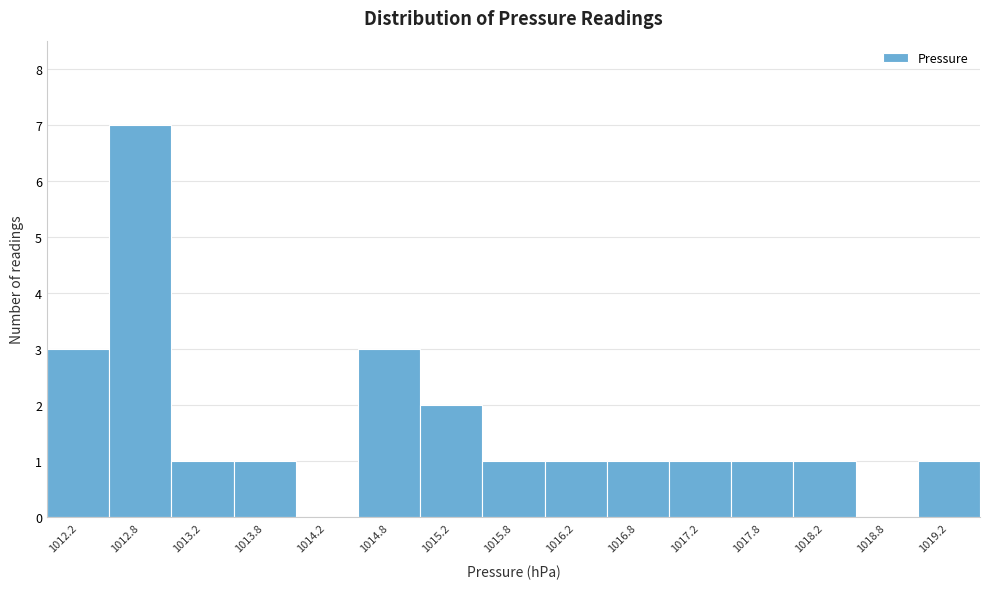

Over which range of the x-axis is the bar tallest?

1012.5 to 1013.0